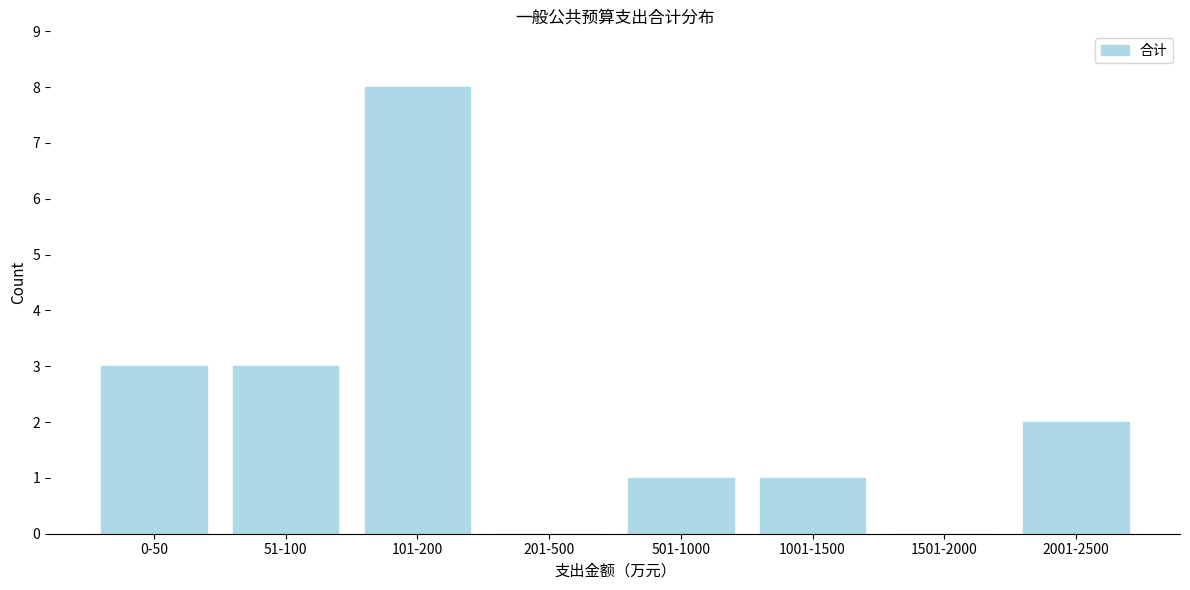

Reading left to right, list all the values displayed in this chart.

0-50=3	51-100=3	101-200=8	201-500=0	501-1000=1	1001-1500=1	1501-2000=0	2001-2500=2